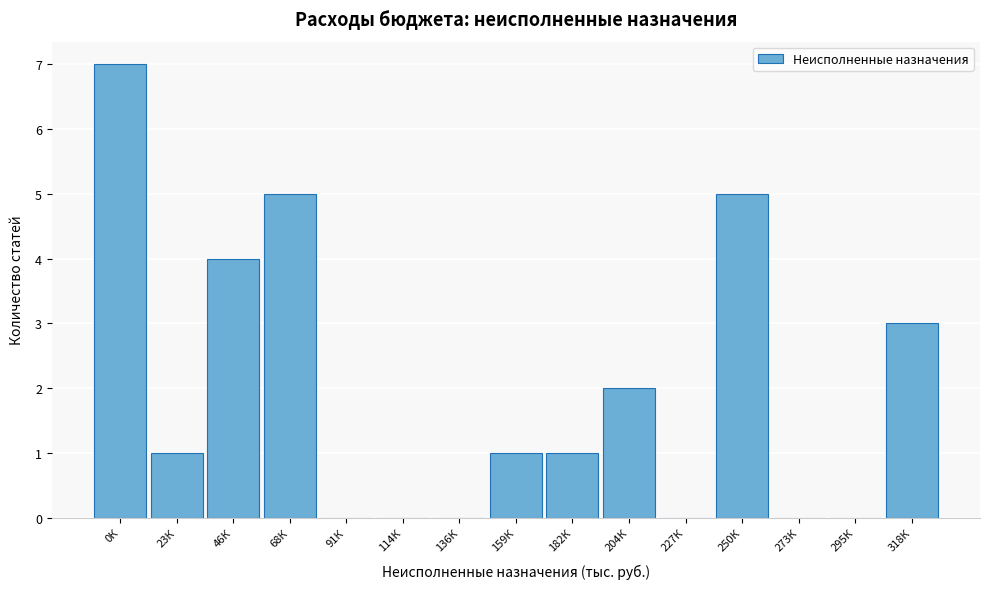

Reading left to right, transcribe all the data shown in this chart.

0К=7	23К=1	46К=4	68К=5	91К=0	114К=0	136К=0	159К=1	182К=1	204К=2	227К=0	250К=5	273К=0	295К=0	318К=3